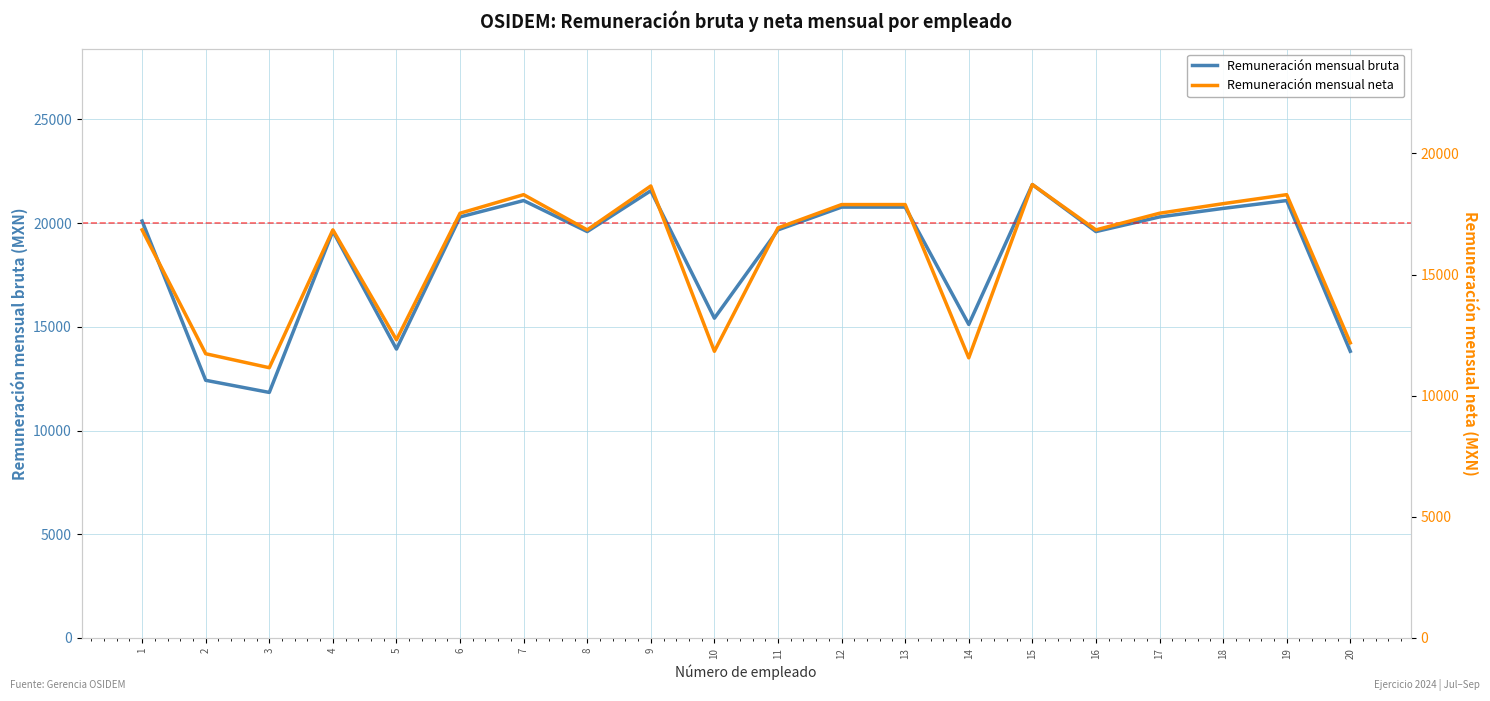

Does the chart display data point markers on the line(s)?

No